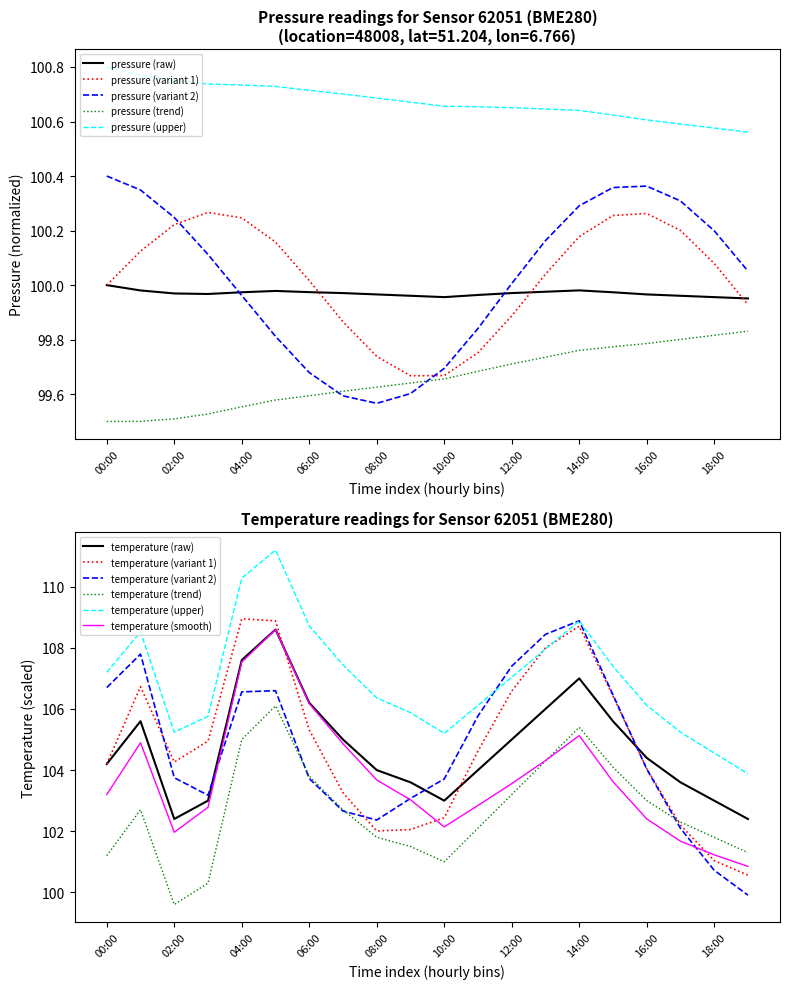

Where is the first local minimum for temperature?

02:00